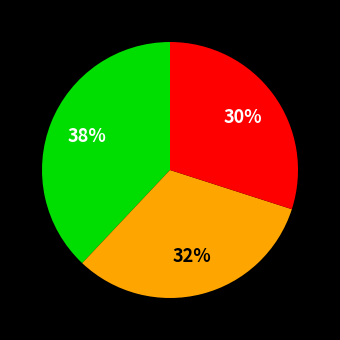

Is there any slice that represents more than half of the pie?

No